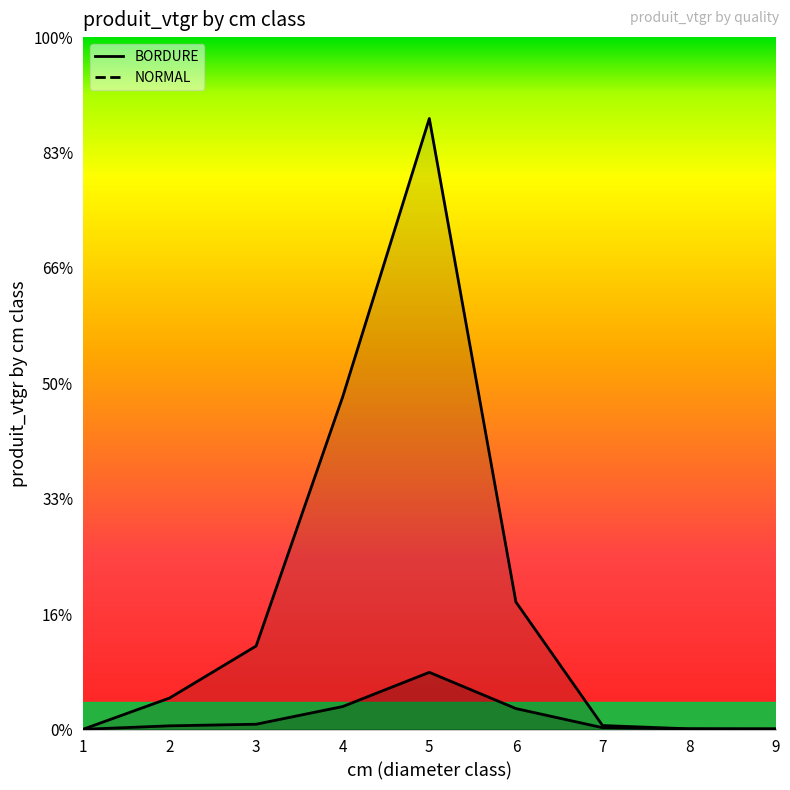

In BORDURE, how many points are lower than both neighbors (excluding endpoints)?

1